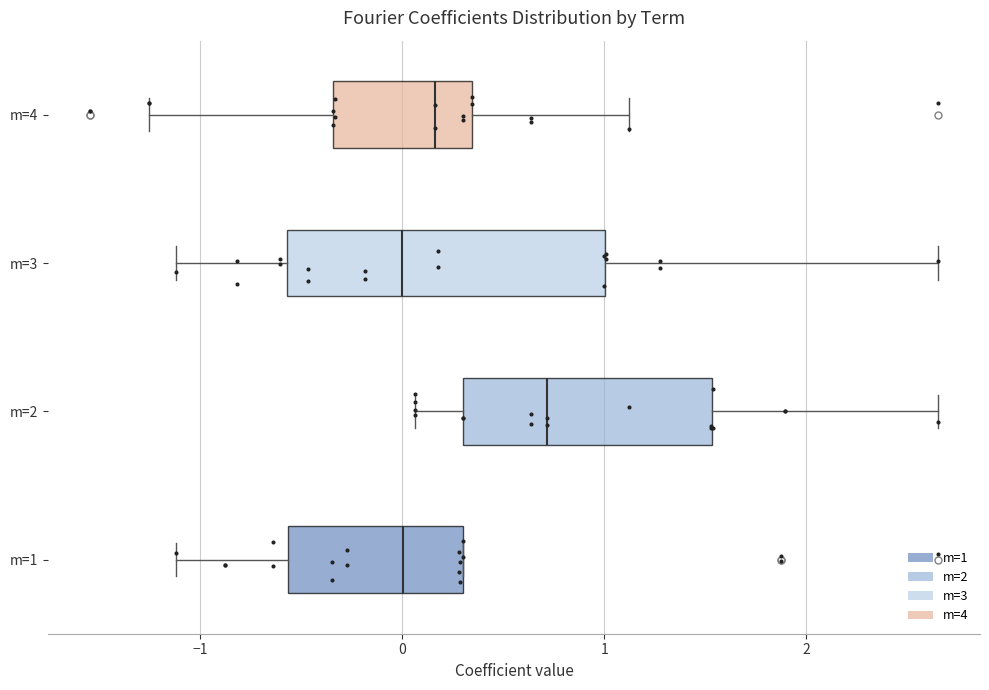

Reading bottom to top, read every box against the x-axis: the position of its median line, the range the box covers, and the ends of its whiskers. The values are not printed on the chart, so give them approximately, as read against the axis.

m=1: median 0.0, box -0.6 to 0.3, whiskers -1.1 to 0.3
m=2: median 0.7, box 0.3 to 1.5, whiskers 0.1 to 2.7
m=3: median 0.0, box -0.6 to 1.0, whiskers -1.1 to 2.7
m=4: median 0.2, box -0.3 to 0.3, whiskers -1.3 to 1.1